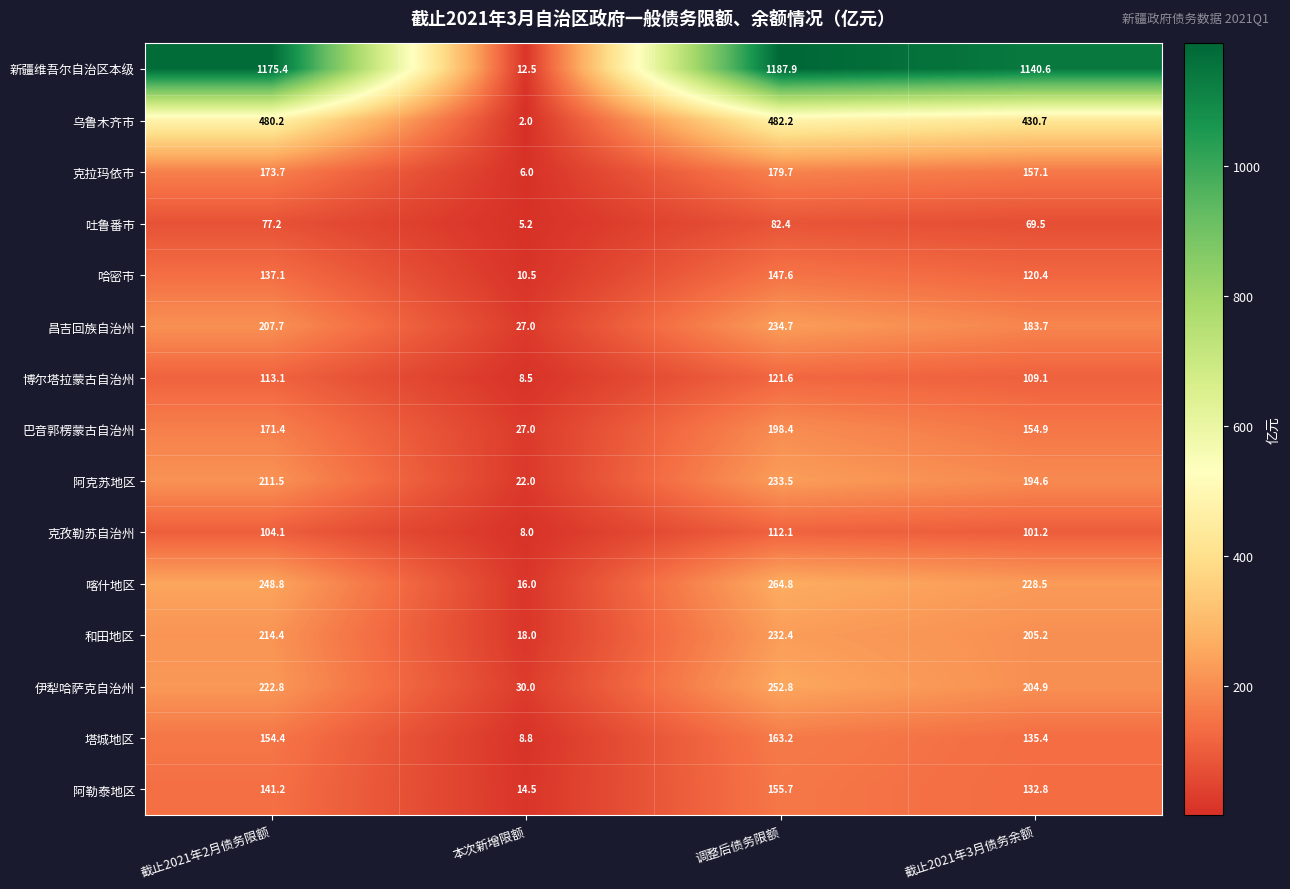

What is the difference between the 阿克苏地区 values at 截止2021年3月债务余额 and 本次新增限额?

172.6